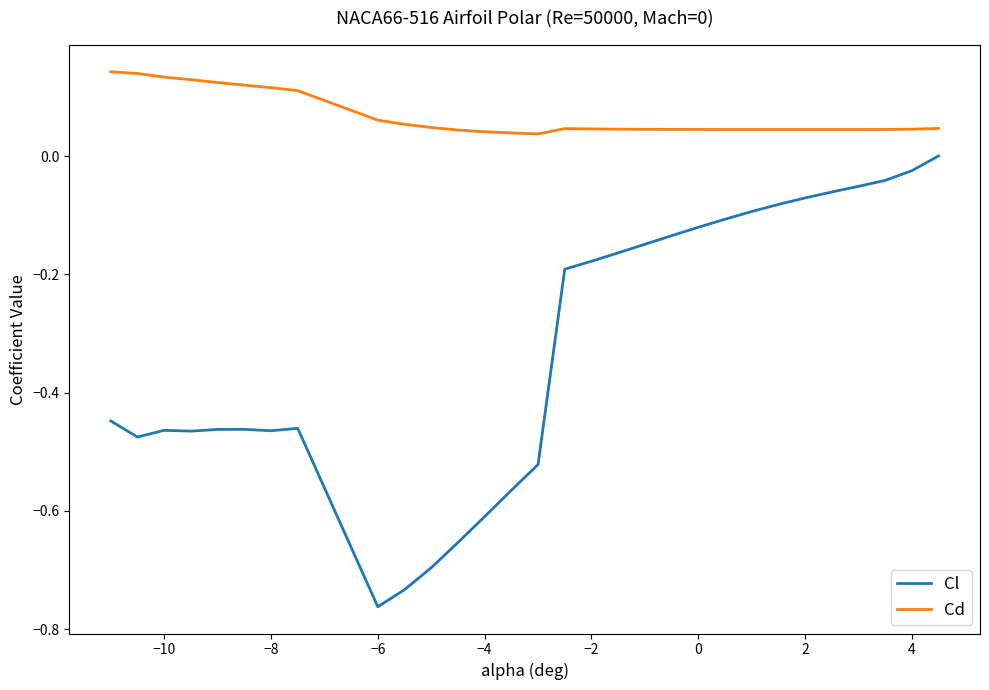

Rank the series by their average value, from lowest to highest.

Cl, Cd